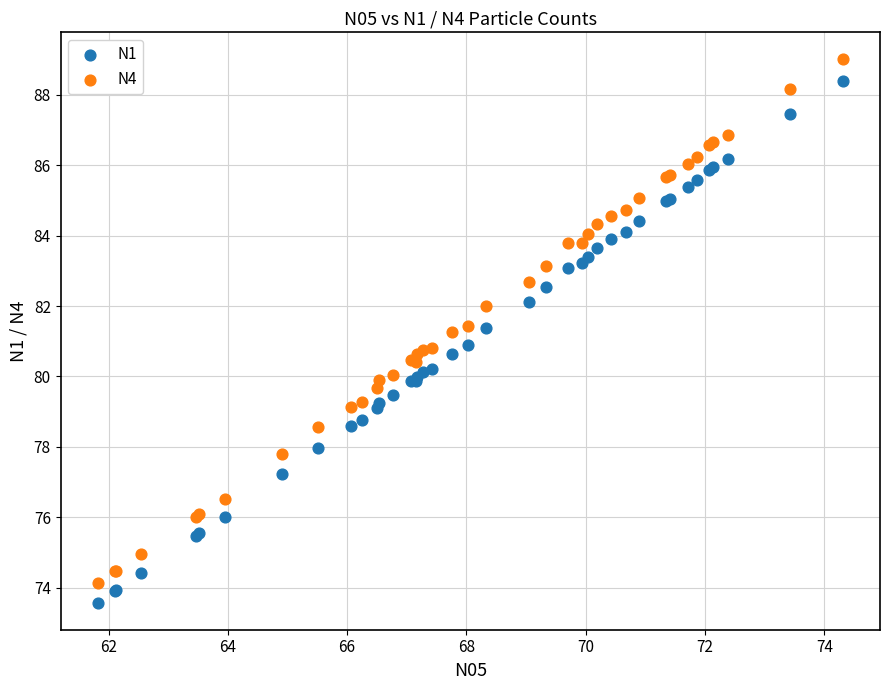

Which series has the widest spread of Y values?

N4